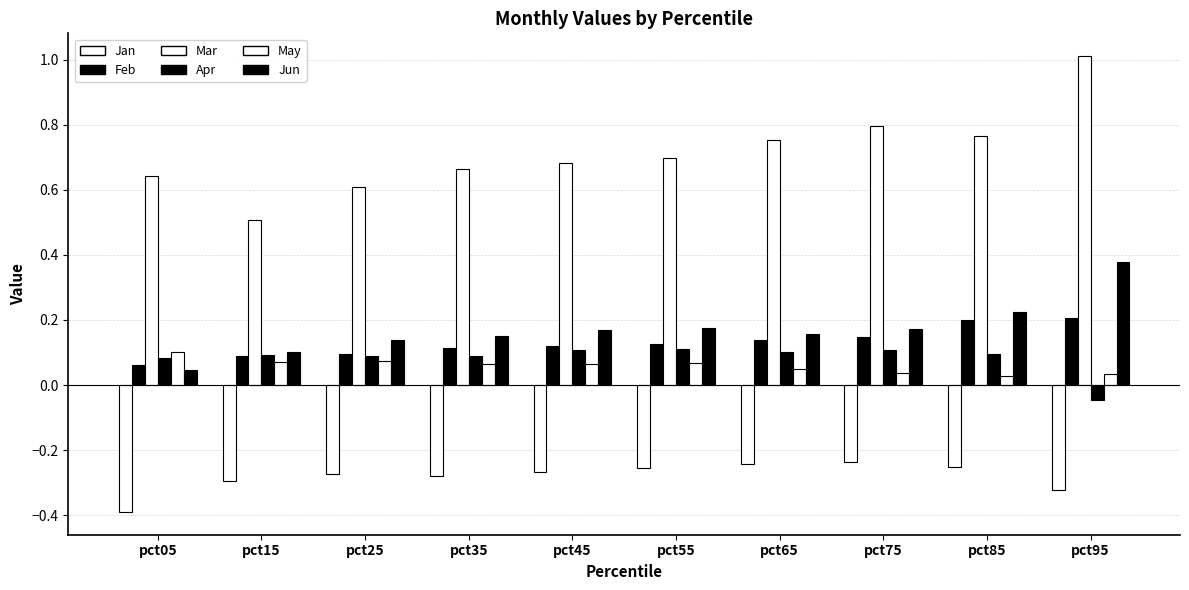

List the labels in order of Feb value, largest first.

pct95, pct85, pct75, pct65, pct55, pct45, pct35, pct25, pct15, pct05